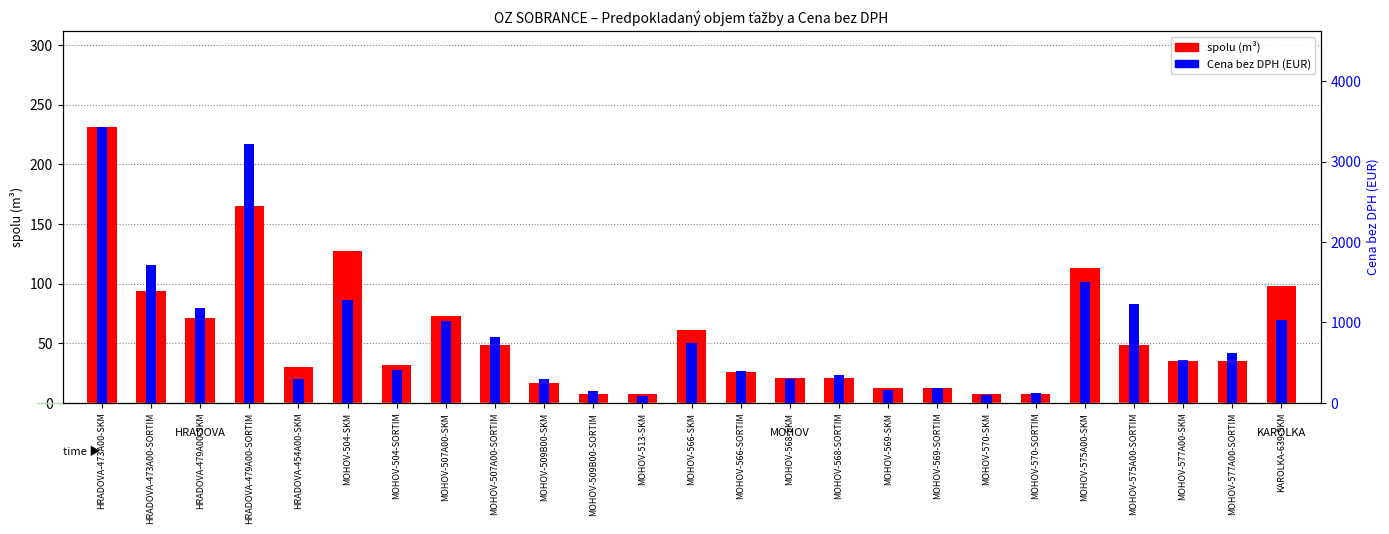

Which series changed the most between MOHOV-507A00-SORTIM and MOHOV-568-SKM?

Cena (bez DPH)